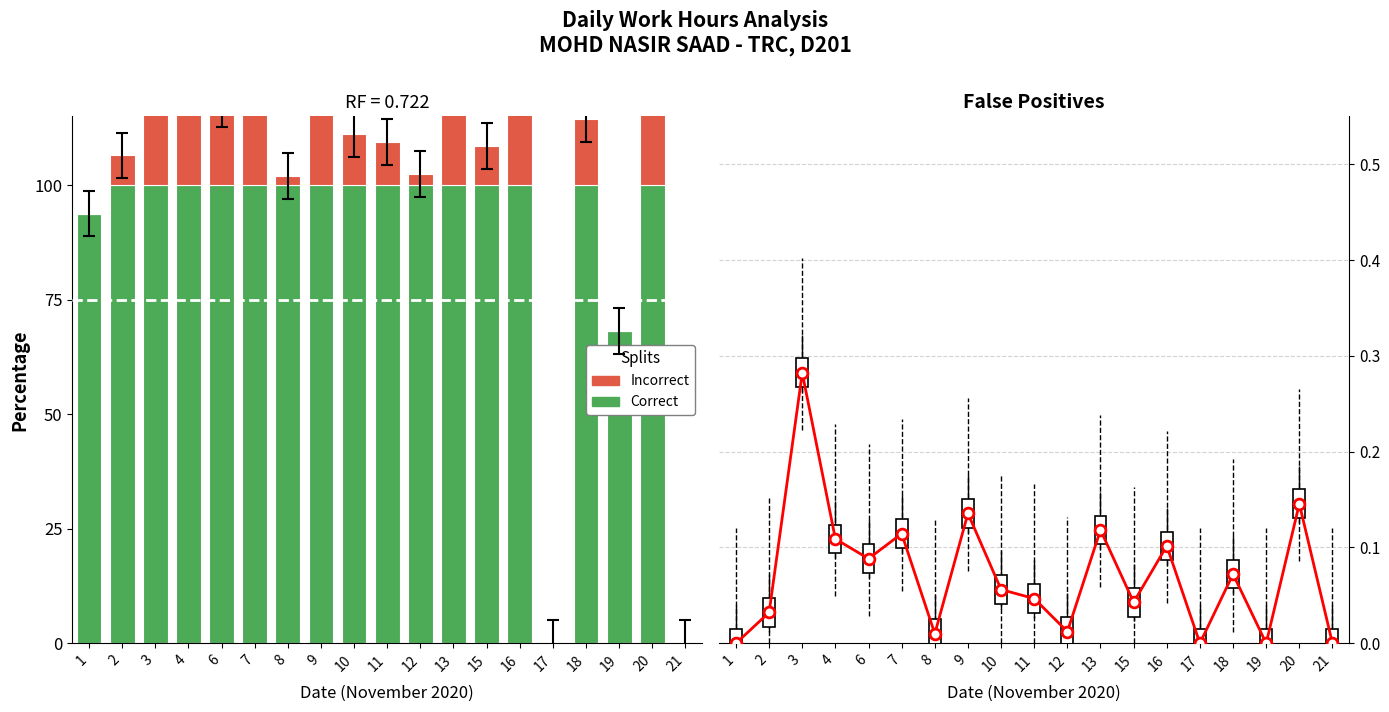

Which series has the widest spread of Y values?

Correct